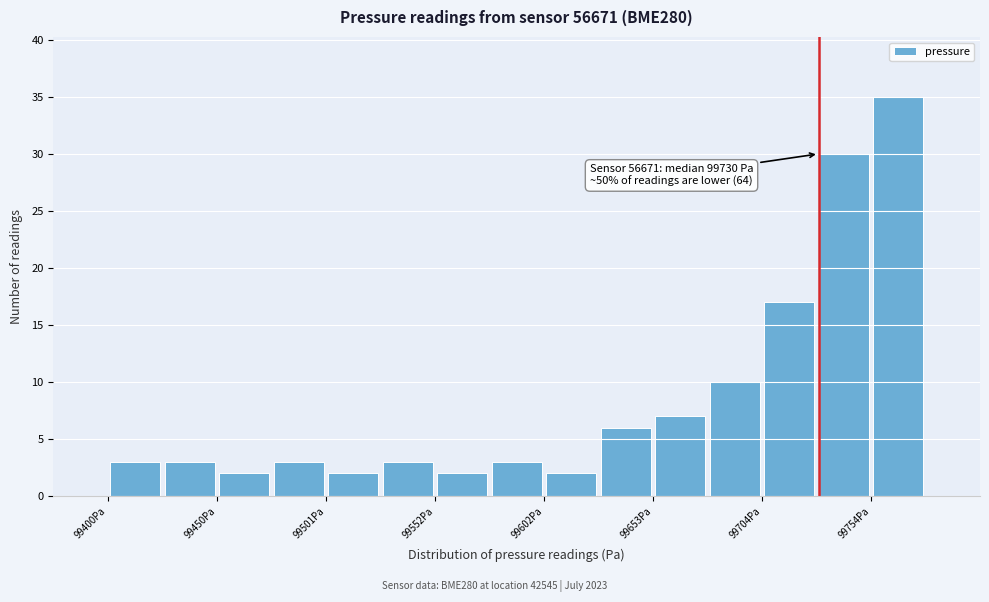

Around what value on the x-axis is the tallest bar? Give the approximate position of its centre, as read against the axis.

99770